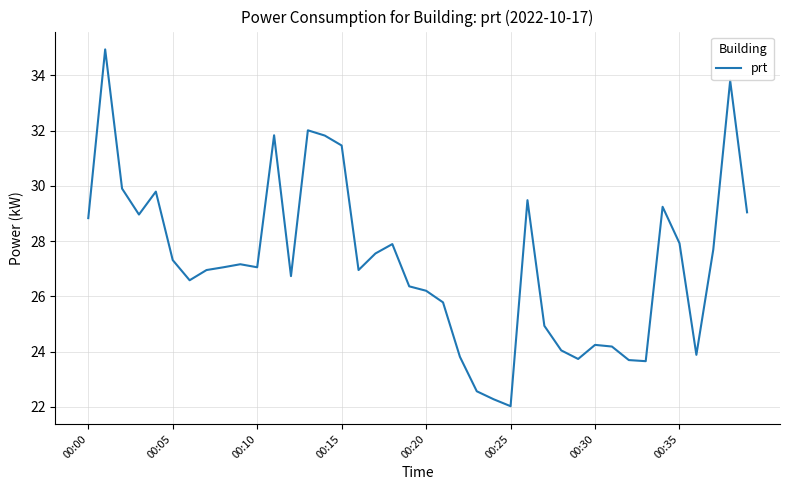

What is the smallest value displayed?

22.0